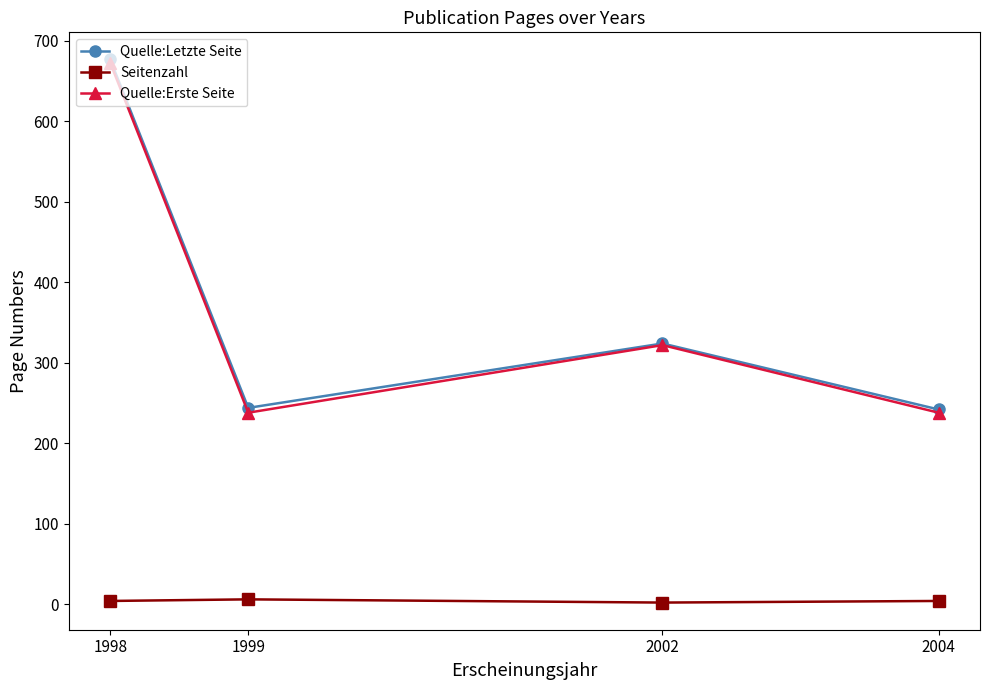

The value of Quelle:Letzte Seite at 1999 is 244. True or false?

True